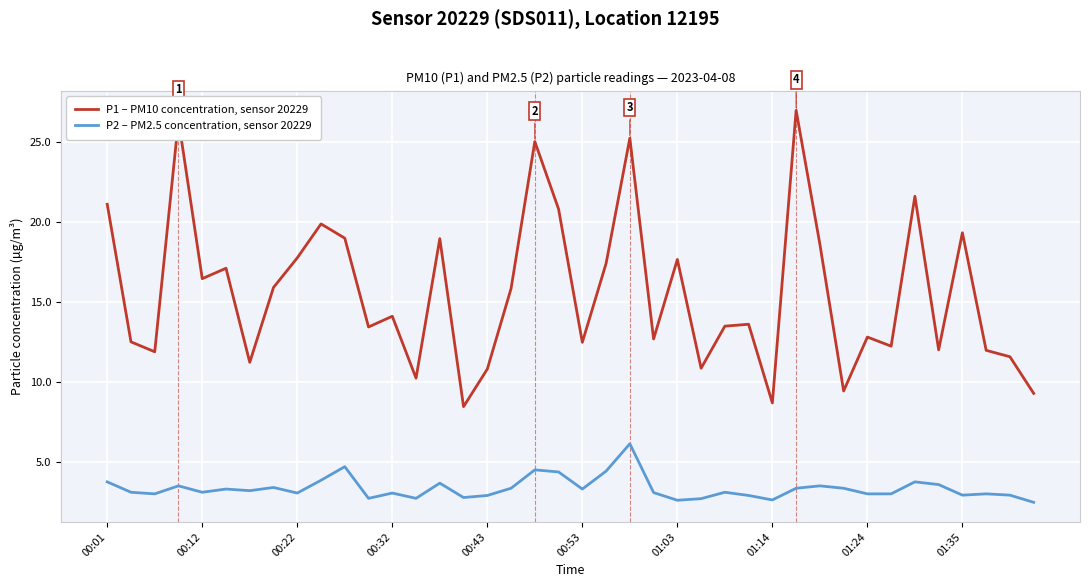

What is the minimum value shown in the chart?

2.5